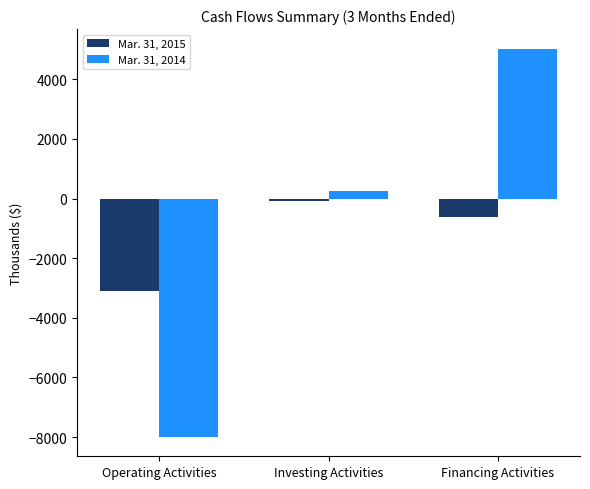

List the series in order of their overall mean, lowest first.

Mar. 31, 2015, Mar. 31, 2014